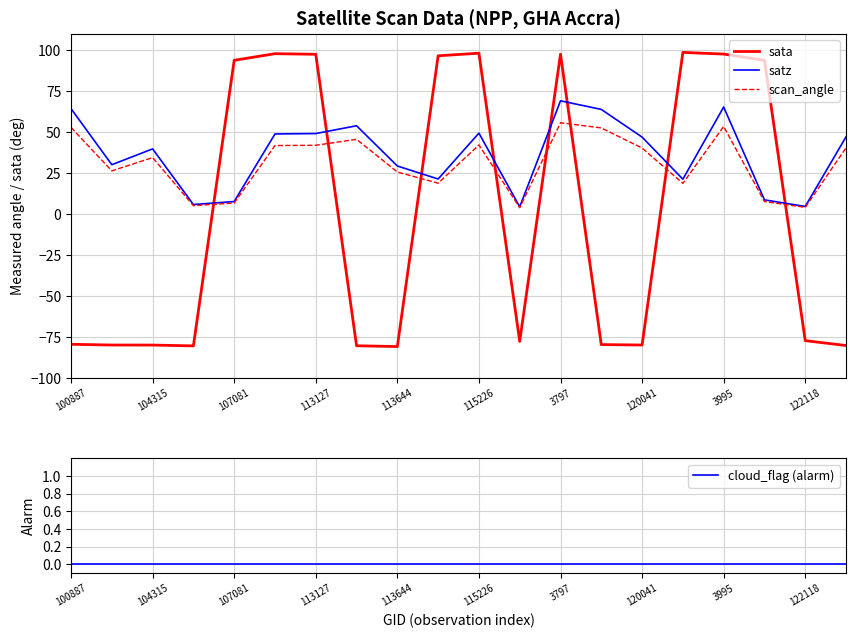

How many values in the satz series are below 47?

10